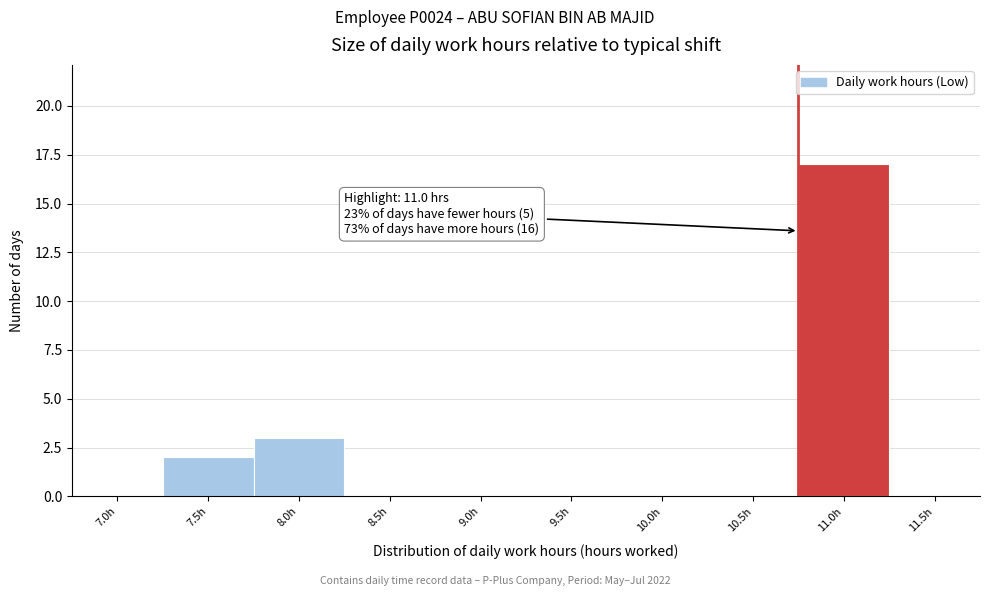

Reading left to right, extract all data points from this chart.

7.0h=0	7.5h=2	8.0h=3	8.5h=0	9.0h=0	9.5h=0	10.0h=0	10.5h=0	11.0h=17	11.5h=0